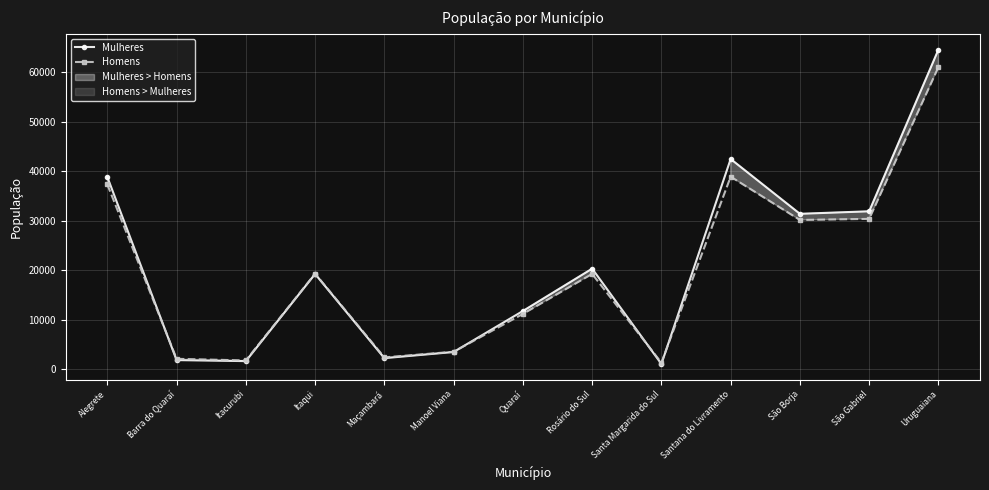

True or false: Mulheres has more than 1 points higher than both neighbors.

True